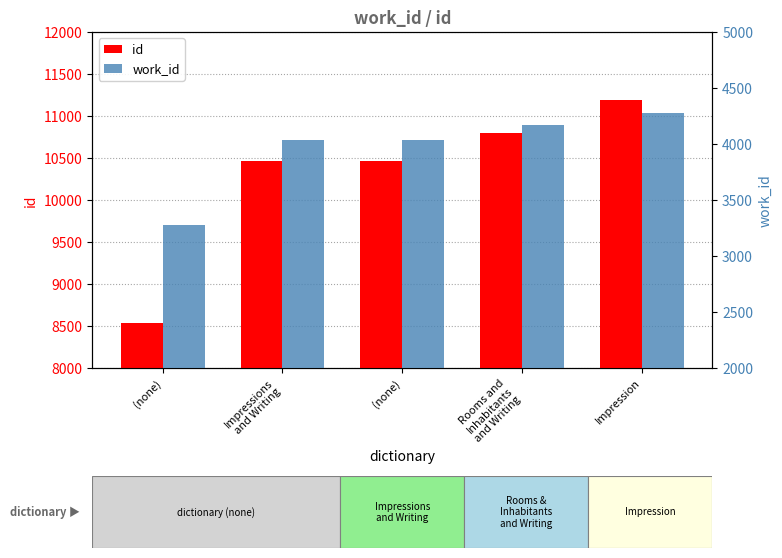

Which series has the widest spread of values?

id